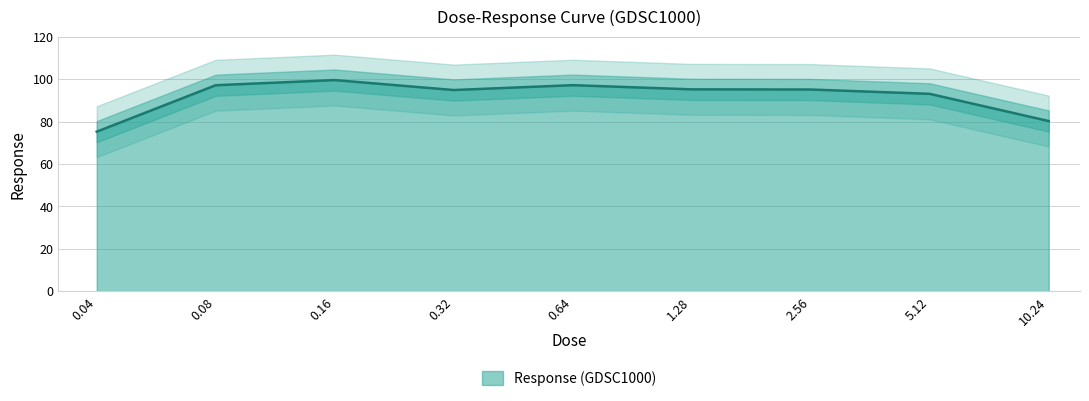

True or false: the data shows 75.2 at 0.04.

True